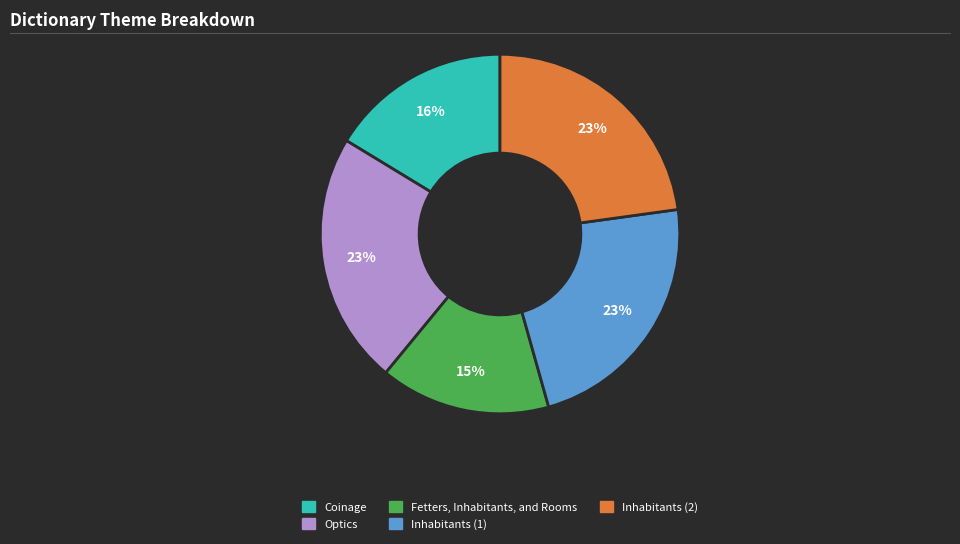

To the nearest percent, what is the difference between the Coinage and Fetters, Inhabitants, and Rooms slice percentages?

1%